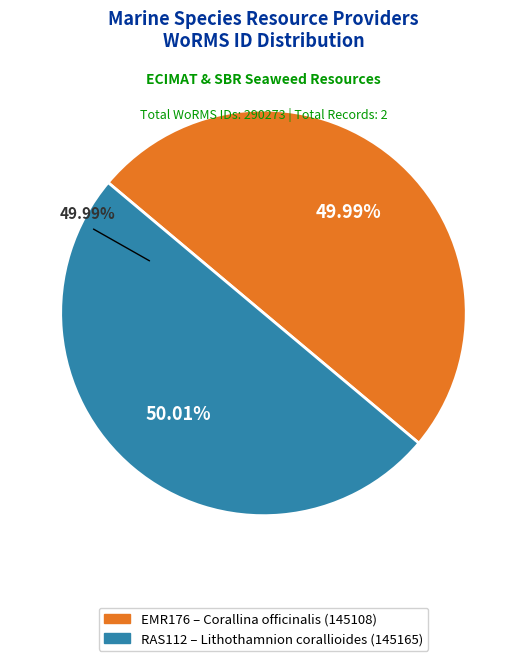

Is there any slice that represents more than half of the pie?

Yes